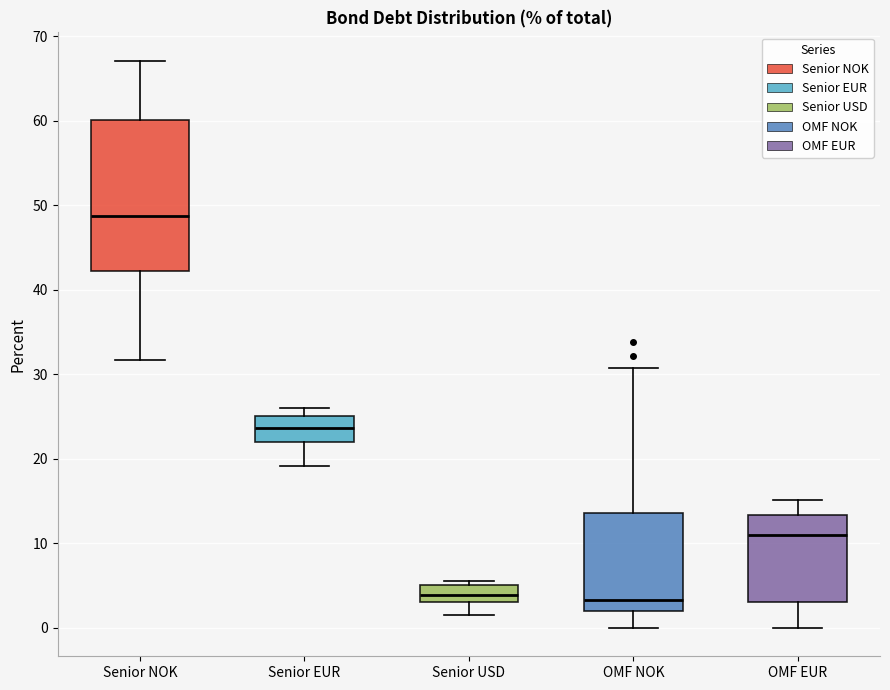

Reading left to right, transcribe this box plot: for each box, give where its median line is, the range the box spans, and where its two whiskers end, as read against the y-axis. The values are not printed on the chart, so give them approximately, as read against the axis.

Senior NOK: median 49, box 42 to 60, whiskers 32 to 67
Senior EUR: median 24, box 22 to 25, whiskers 19 to 26
Senior USD: median 4, box 3 to 5, whiskers 1 to 6
OMF NOK: median 3, box 2 to 14, whiskers 0 to 31
OMF EUR: median 11, box 3 to 13, whiskers 0 to 15